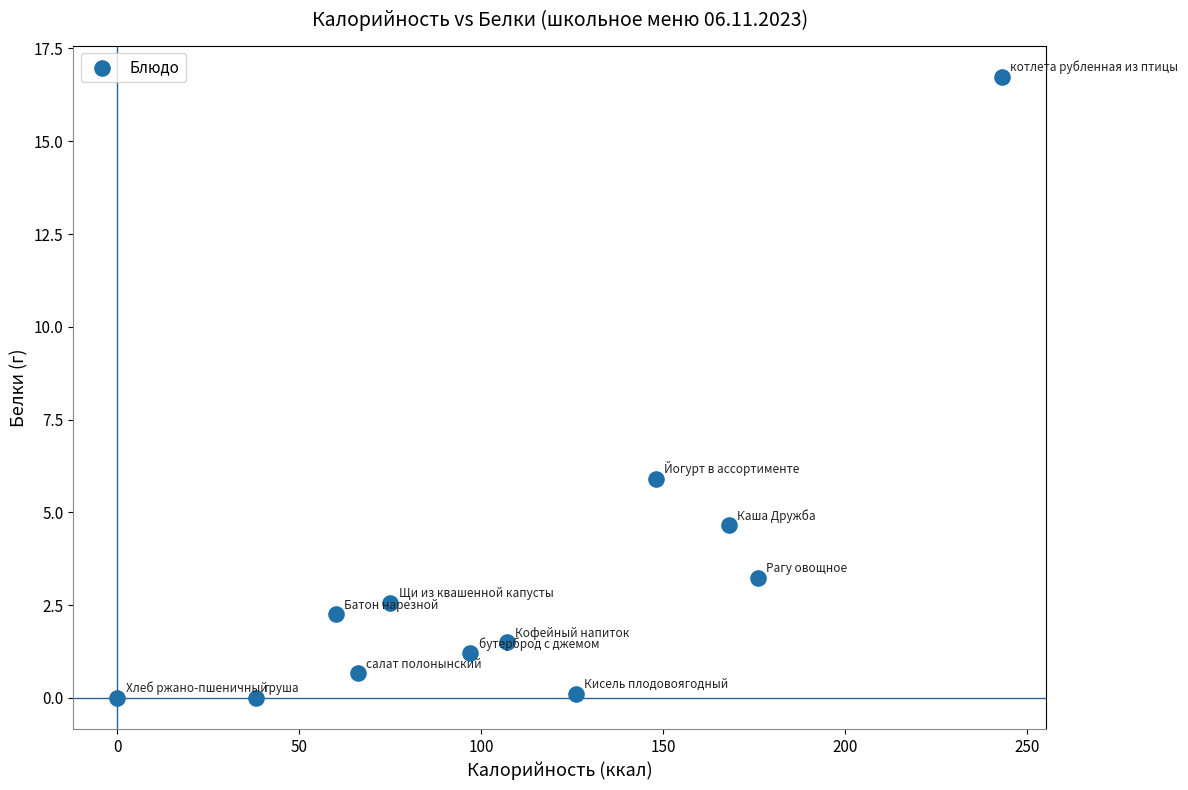

What is the average X value?

108.7